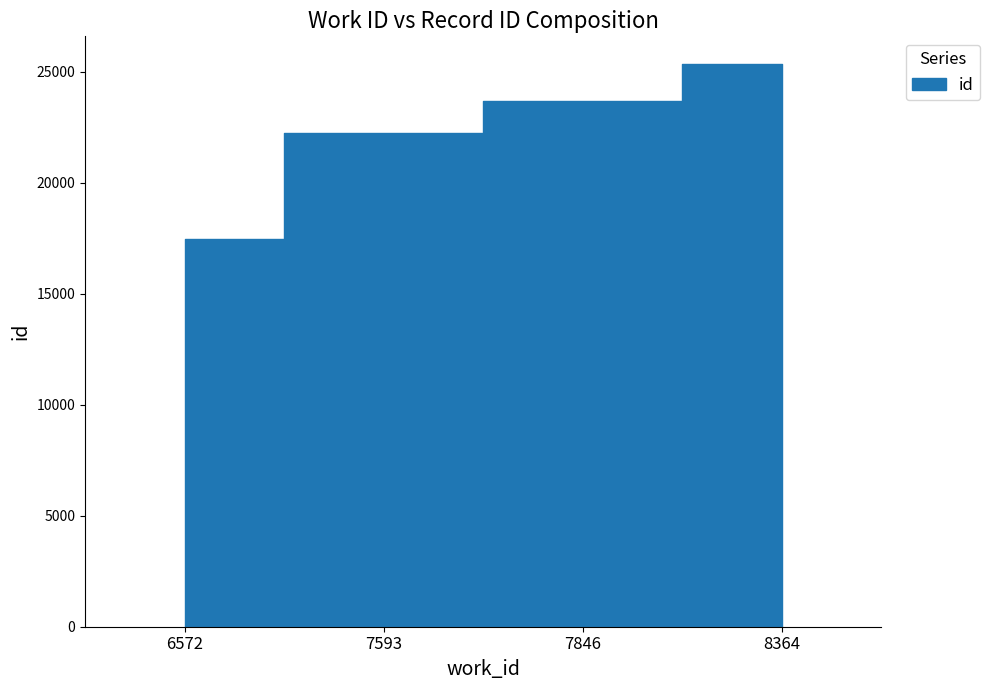

Is it true that the value at 8364 is 25322?

True